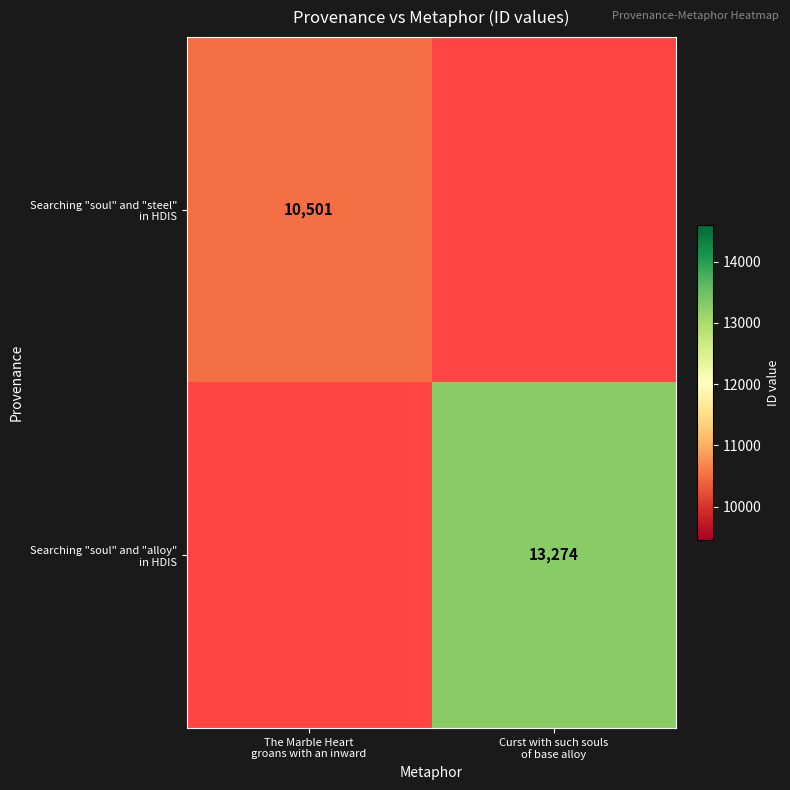

At which category does the chart reach its minimum across all series?

The Marble Heart
groans with an inward